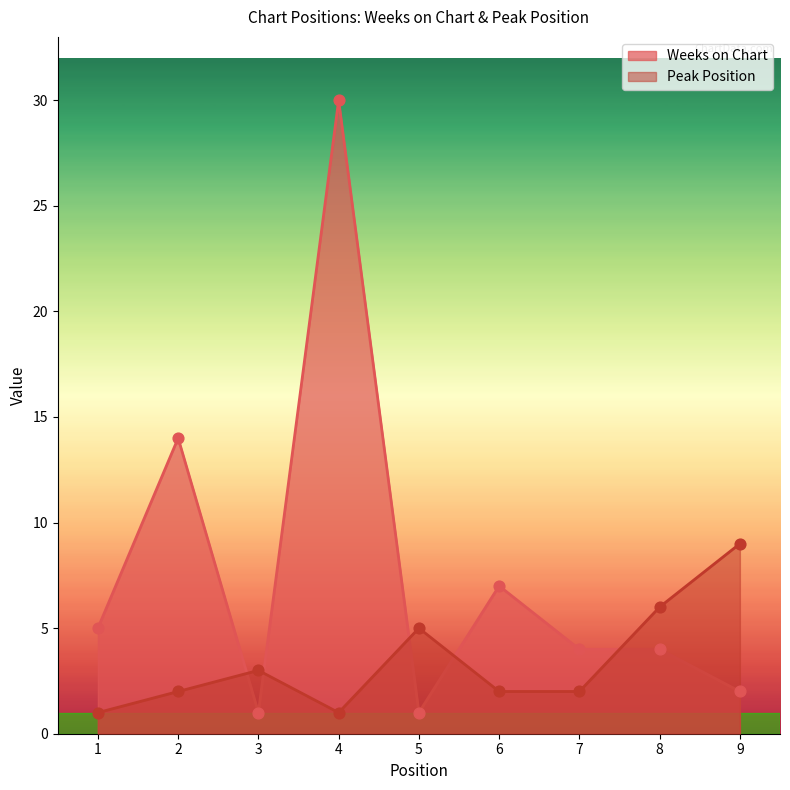

Which series contains the lowest Y value?

Weeks on Chart